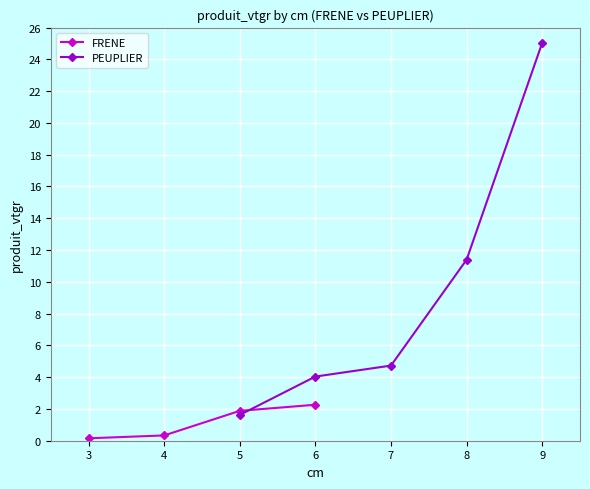

True or false: FRENE has more than 2 interior local peaks.

False